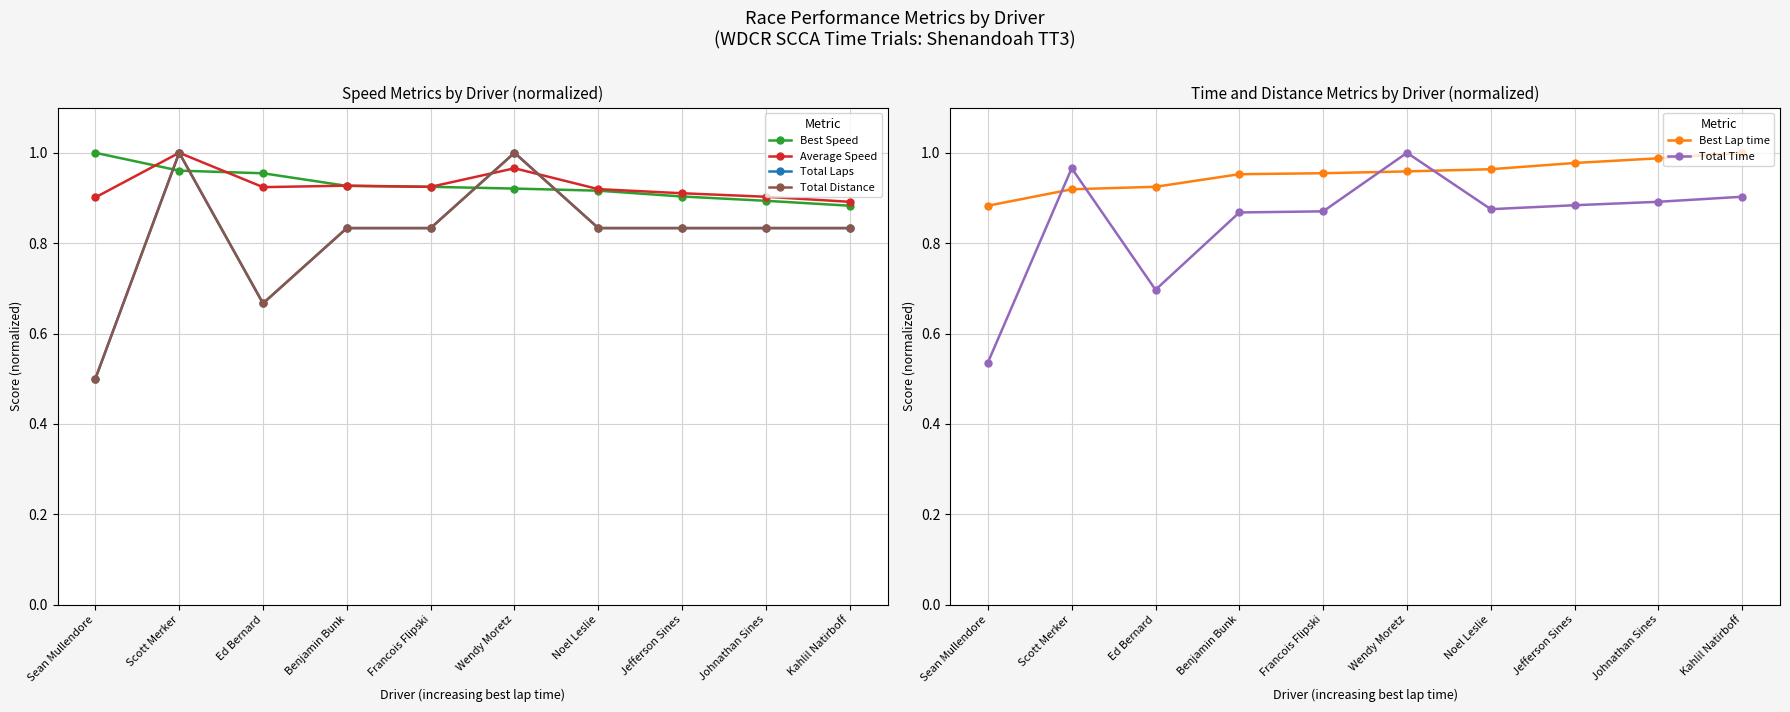

What position from the right is Johnathan Sines?

2